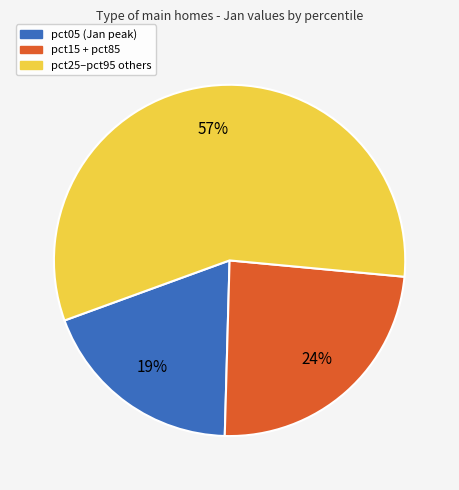

Is there any slice that represents more than half of the pie?

Yes